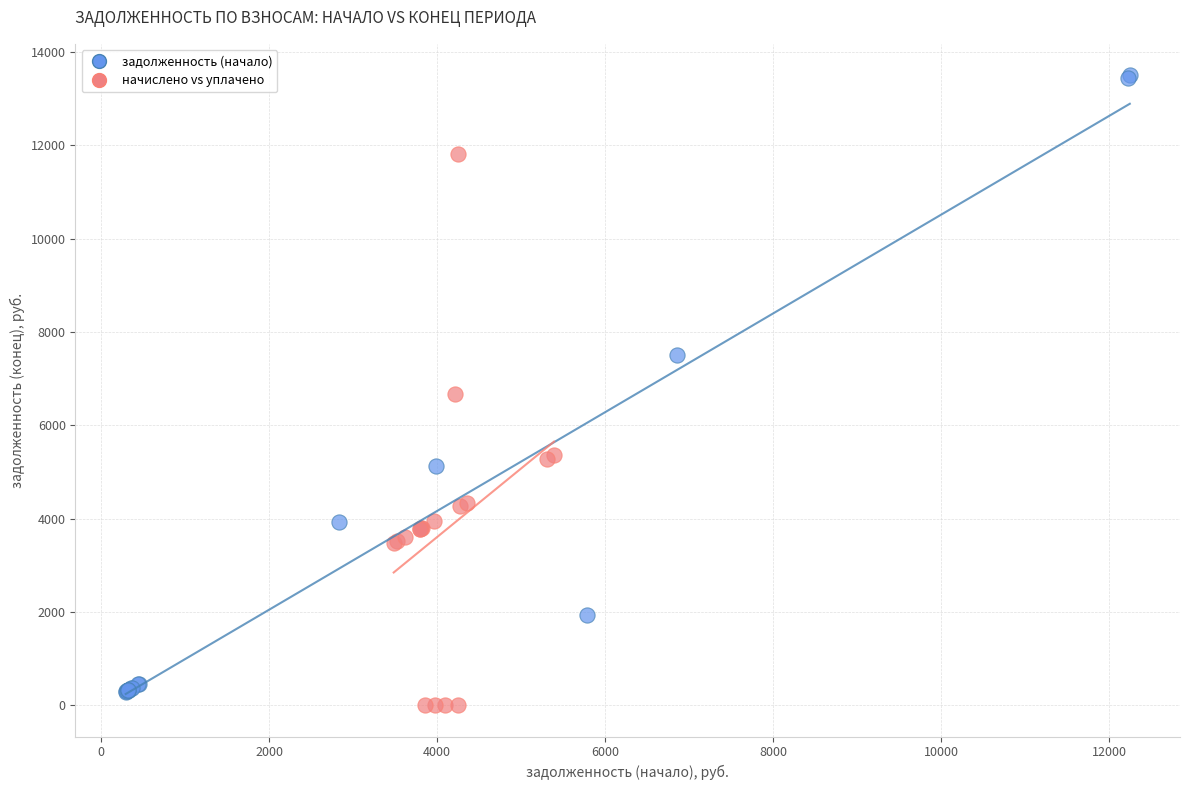

Which series reaches the minimum Y coordinate?

начислено vs уплачено